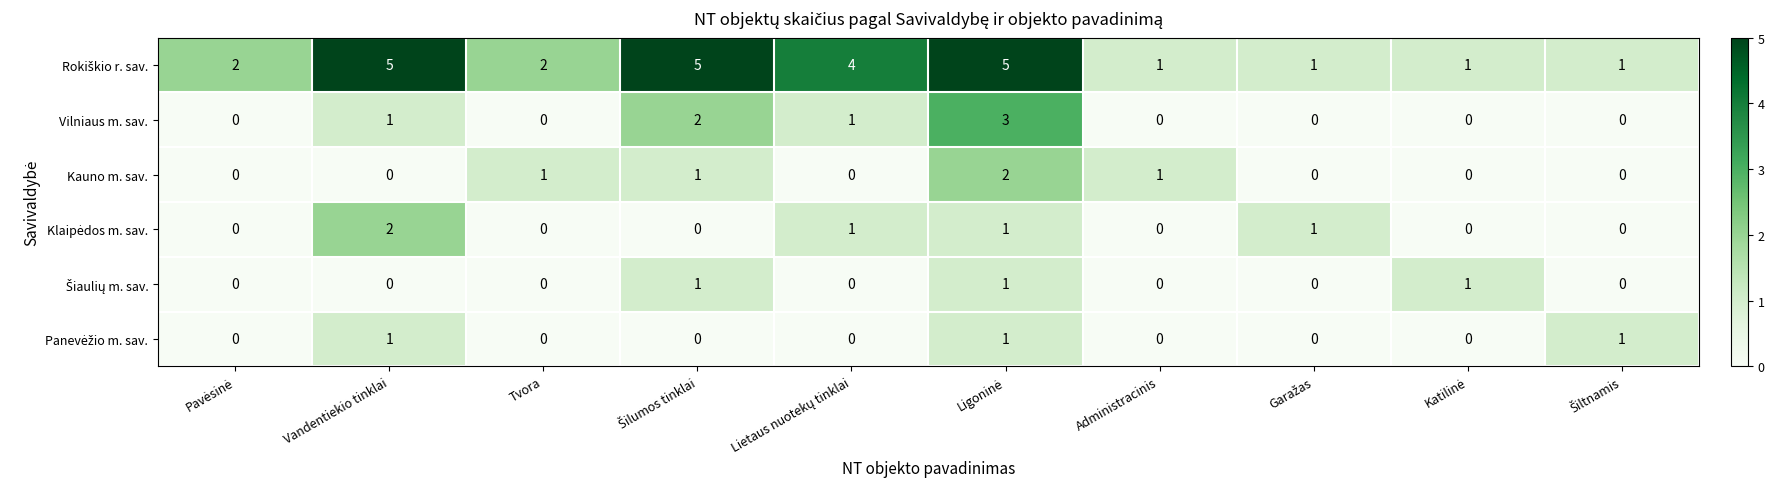

How many values in Vilniaus m. sav. are above zero?

4